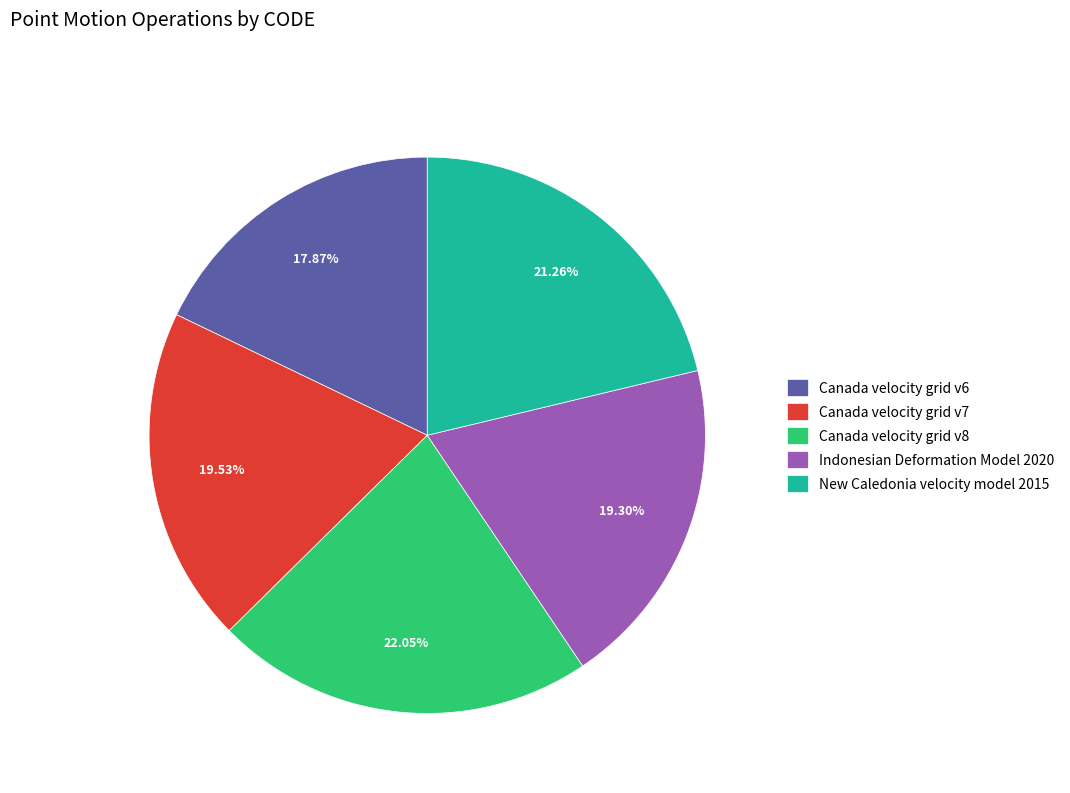

To the nearest percent, what portion does Canada velocity grid v7 represent?

20%